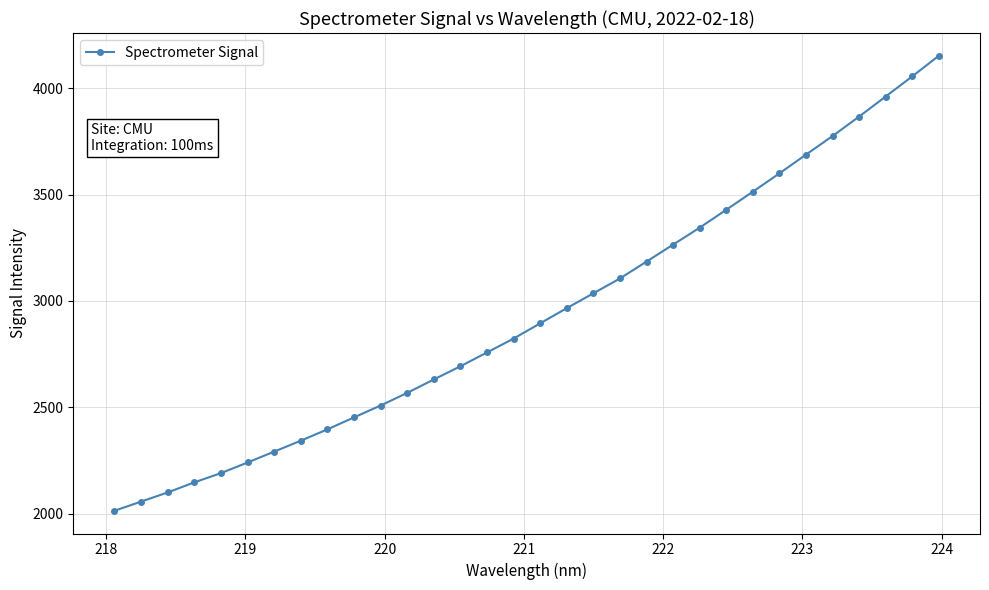

What is the difference between the maximum and second lowest values?

2096.0